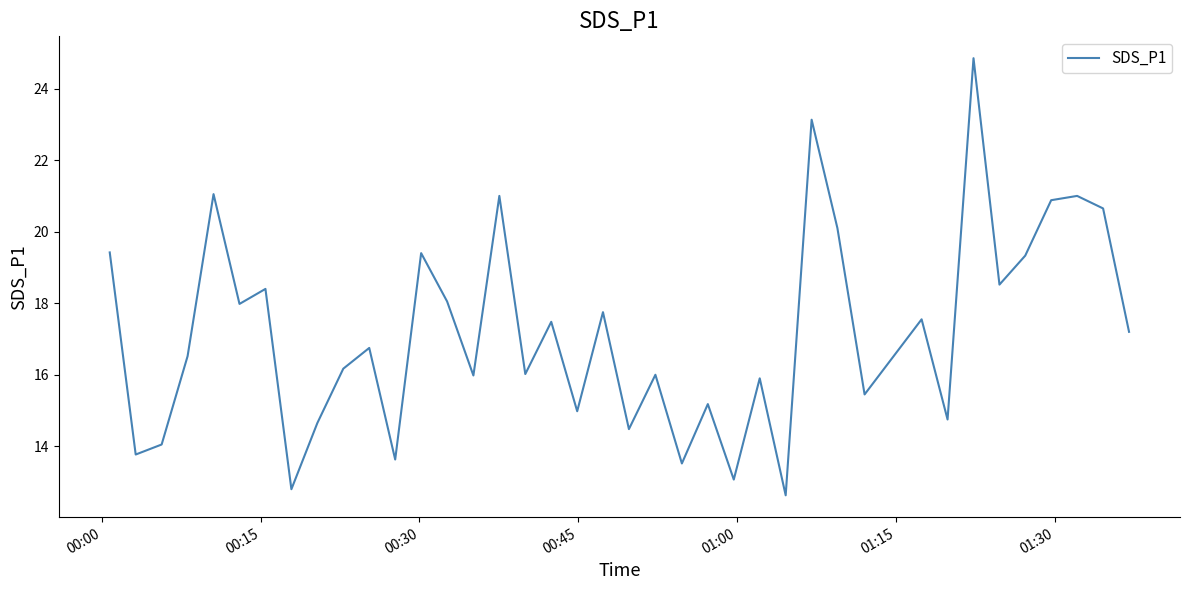

What is the smallest value displayed?

12.6